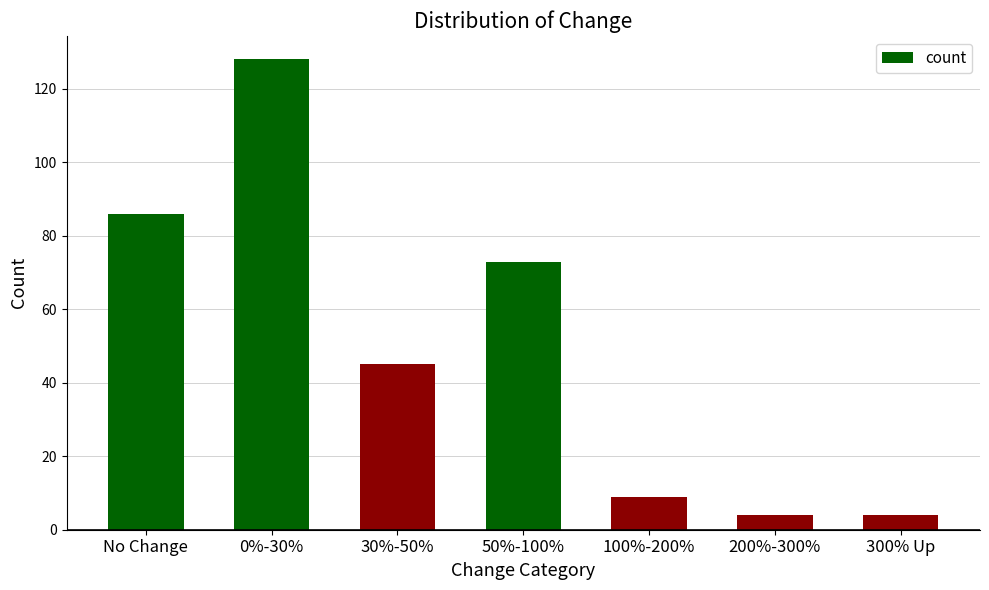

What is the label of the 7th bar from the right?

No Change